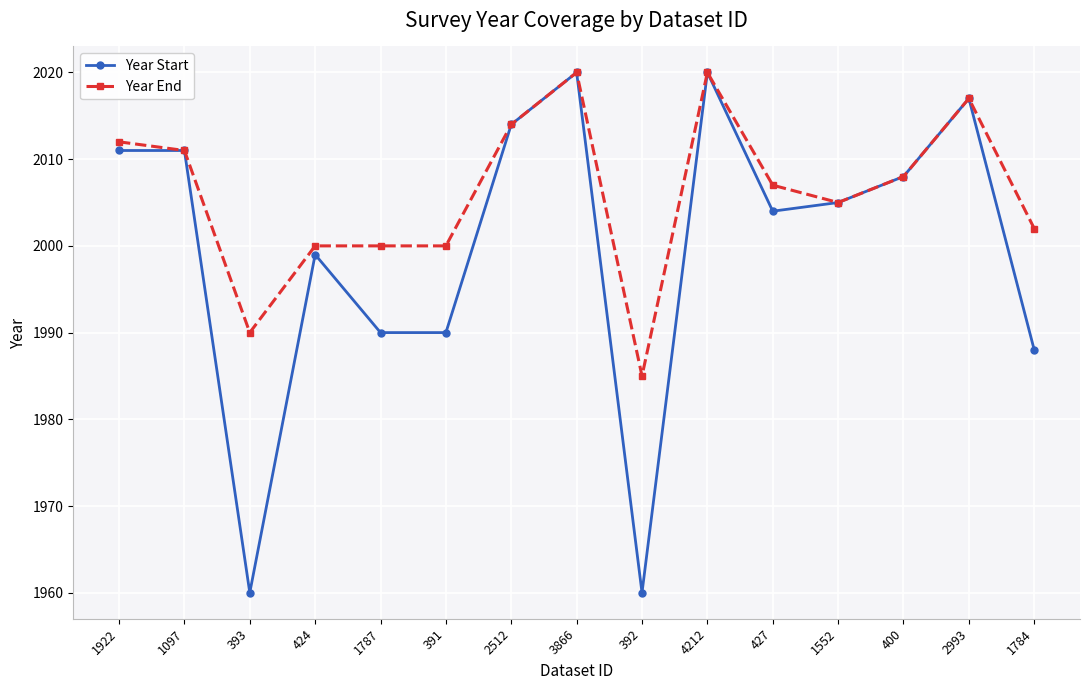

Between 1787 and 2512, which series saw the biggest shift?

Year Start